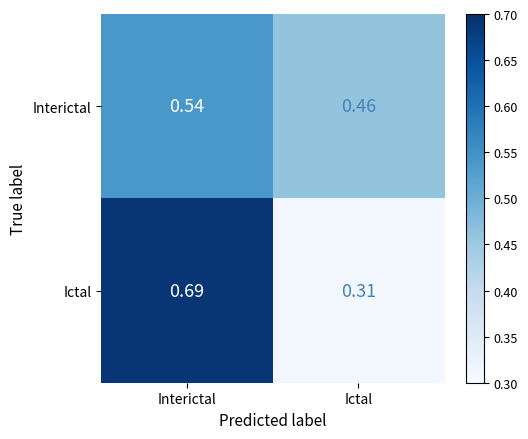

At how many categories does at least one series exceed 0?

2